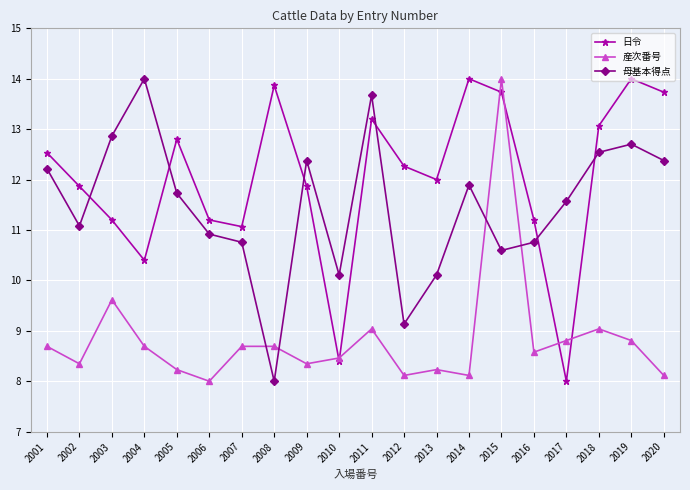

After their last crossing, which series has the higher values: 日令 or 母基本得点?

日令